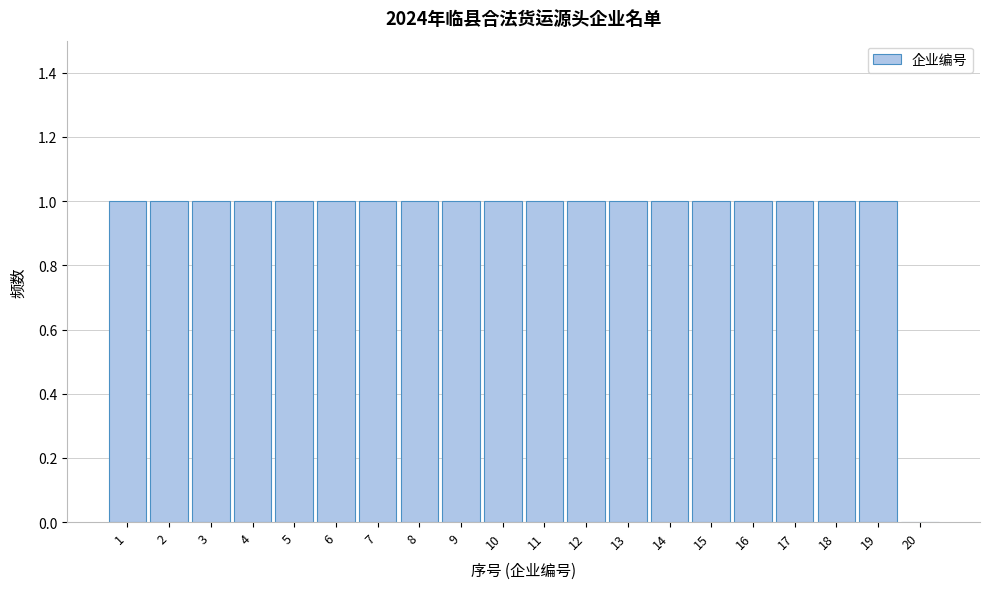

Reading left to right, list all the values displayed in this chart.

1=1	2=1	3=1	4=1	5=1	6=1	7=1	8=1	9=1	10=1	11=1	12=1	13=1	14=1	15=1	16=1	17=1	18=1	19=1	20=0